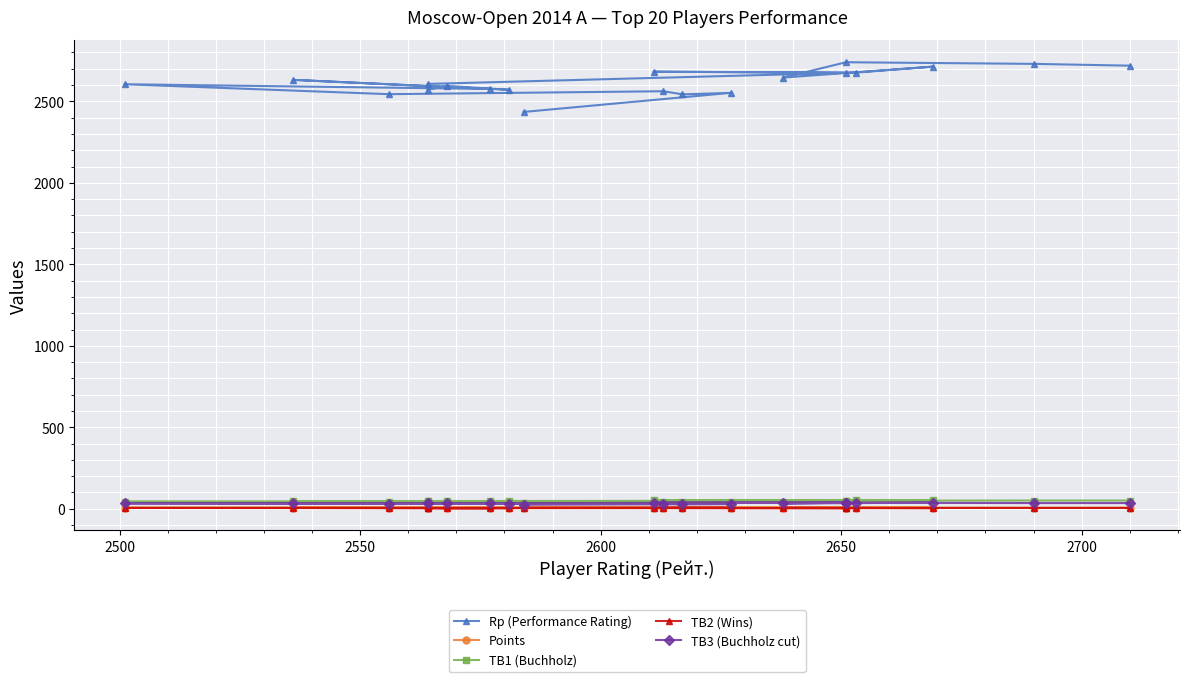

True or false: TB1 (Buchholz) and TB3 (Buchholz cut) intersect in this chart.

False